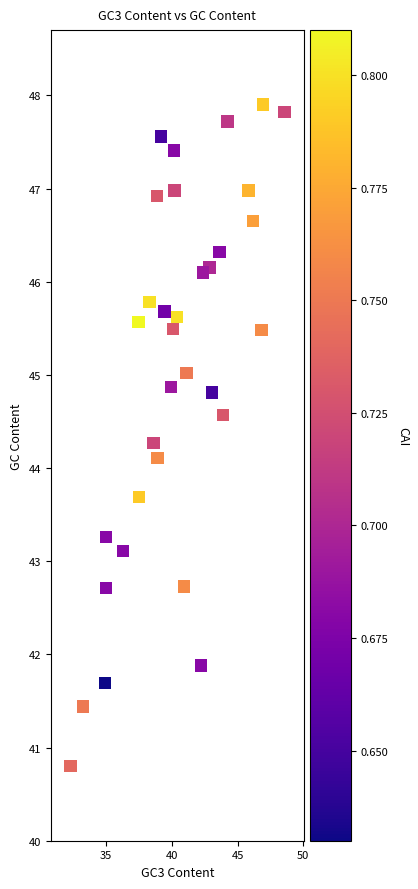

What Y value in the scatter plot is closest to 44?

44.1